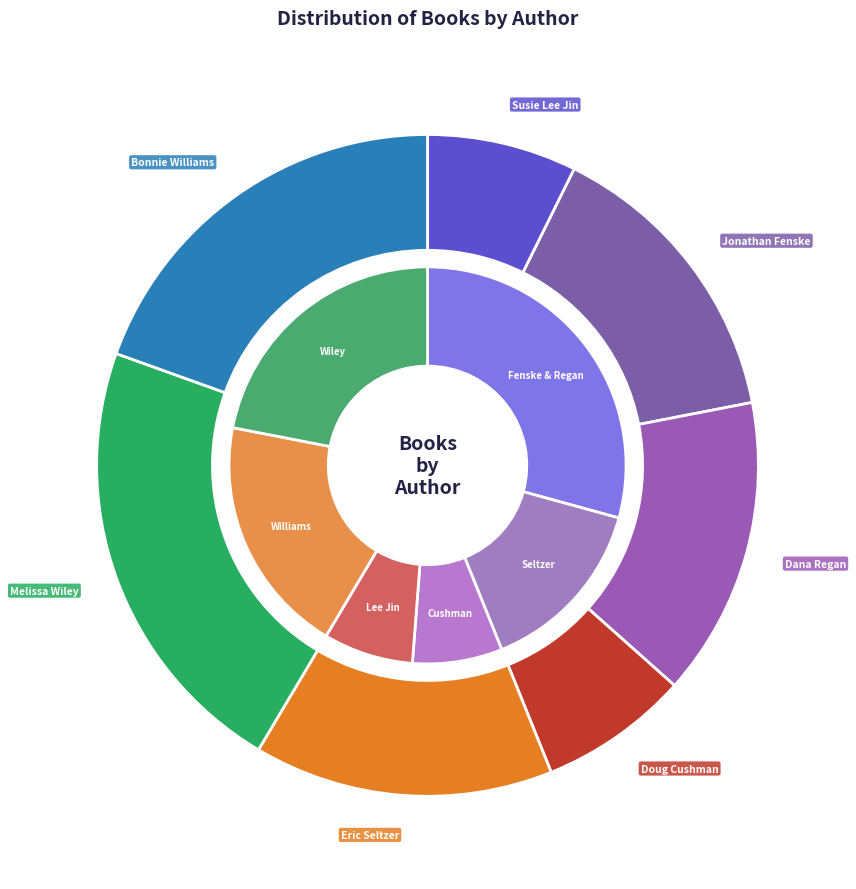

Is Bonnie Williams (401562556) the majority of the pie?

No